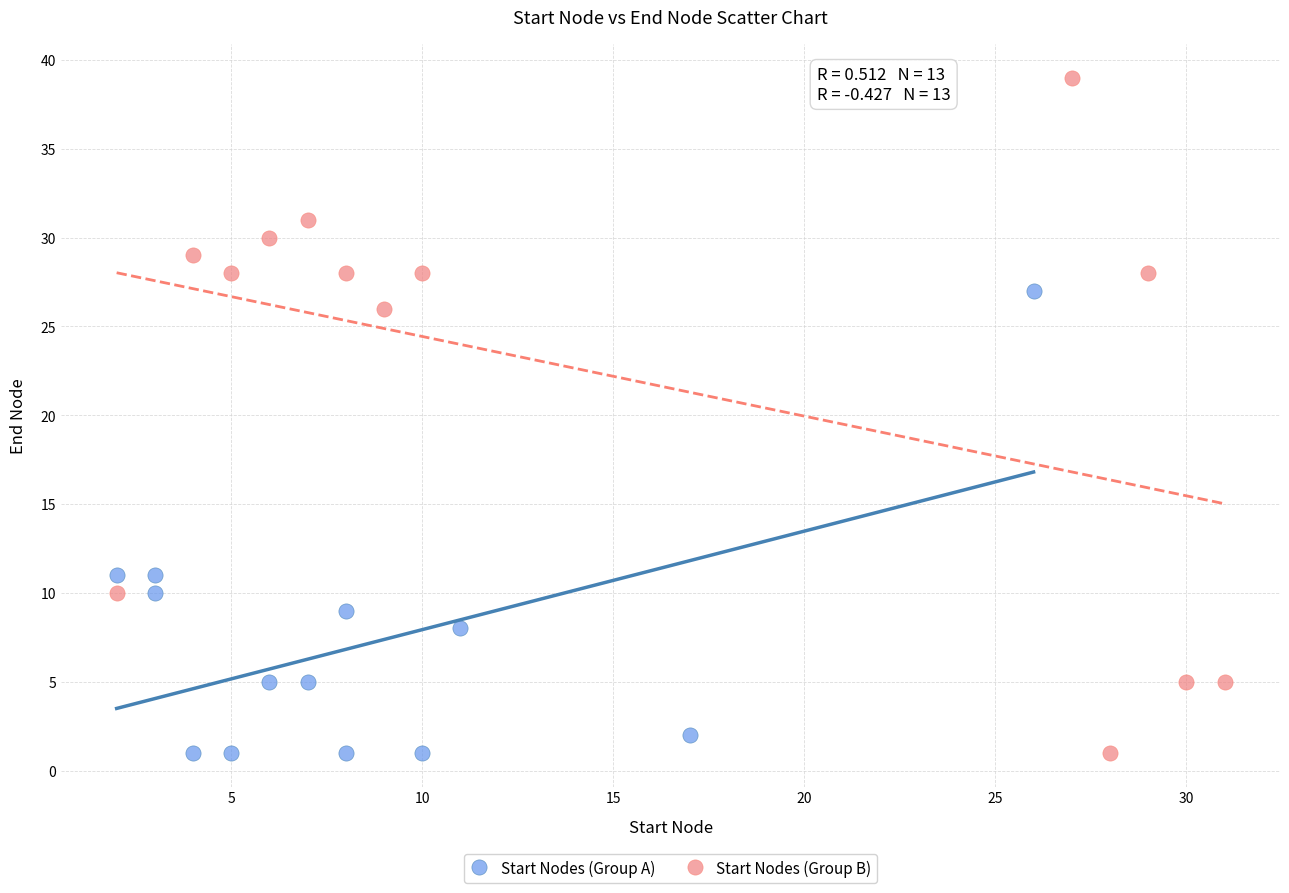

What are all the series names shown in the legend?

Start Nodes (Group A), Start Nodes (Group B)